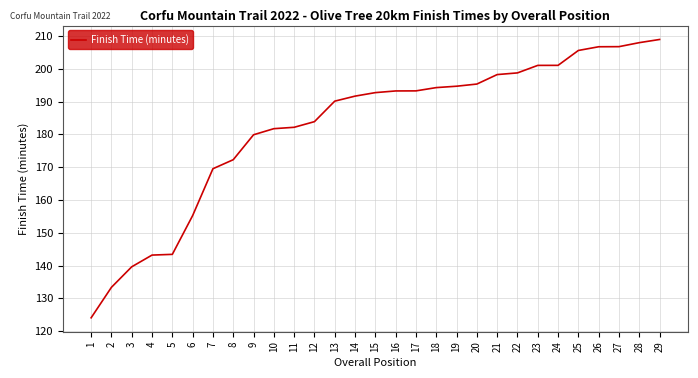

Is it true that the value at 18 is 344.2?

False